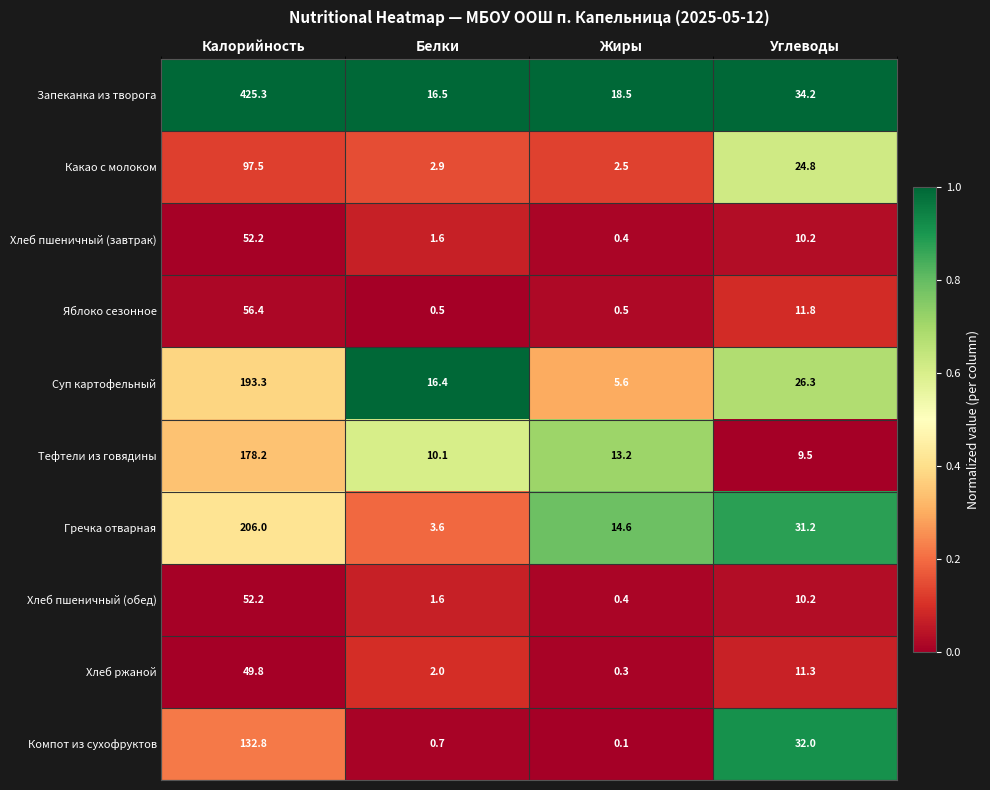

What is the sum of all Гречка отварная values?

255.4